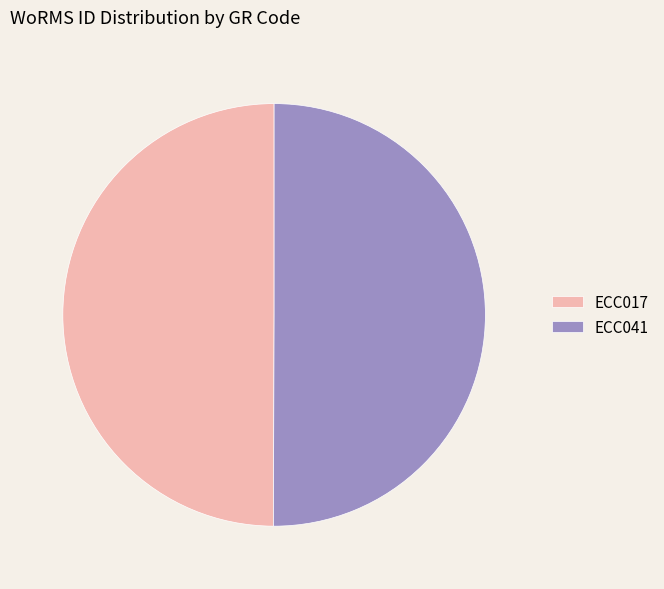

Combined, do ECC017 and ECC041 account for over 50%?

Yes